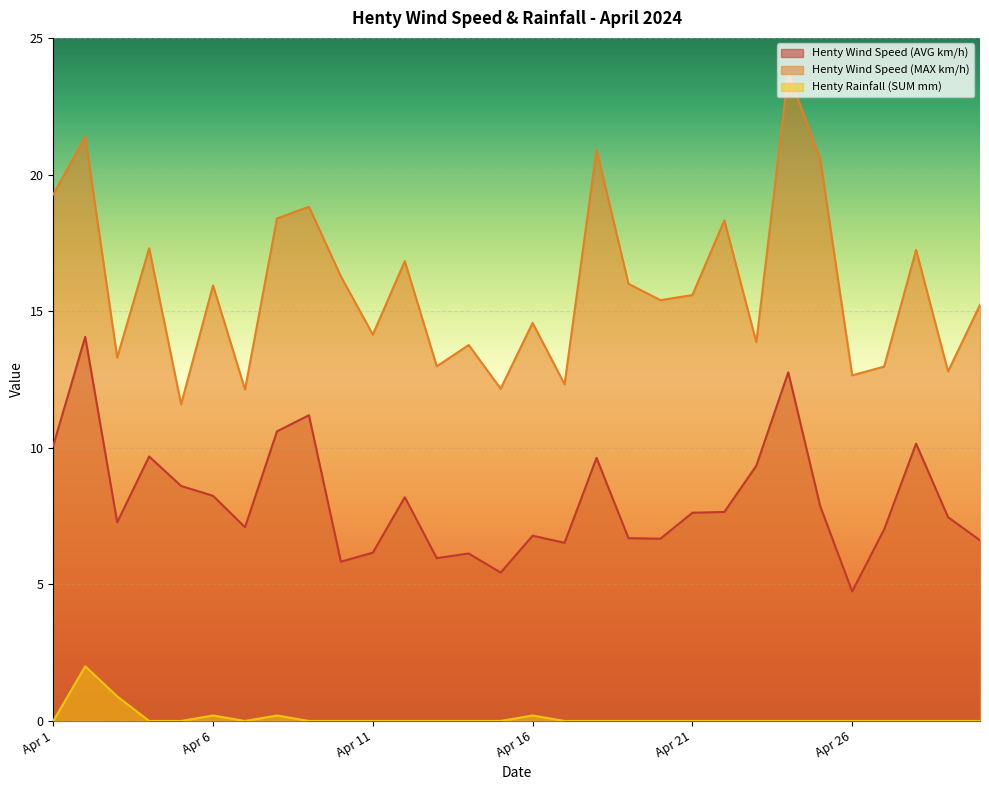

How many values in the Henty Wind Speed (AVG km/h) series exceed 7?

19